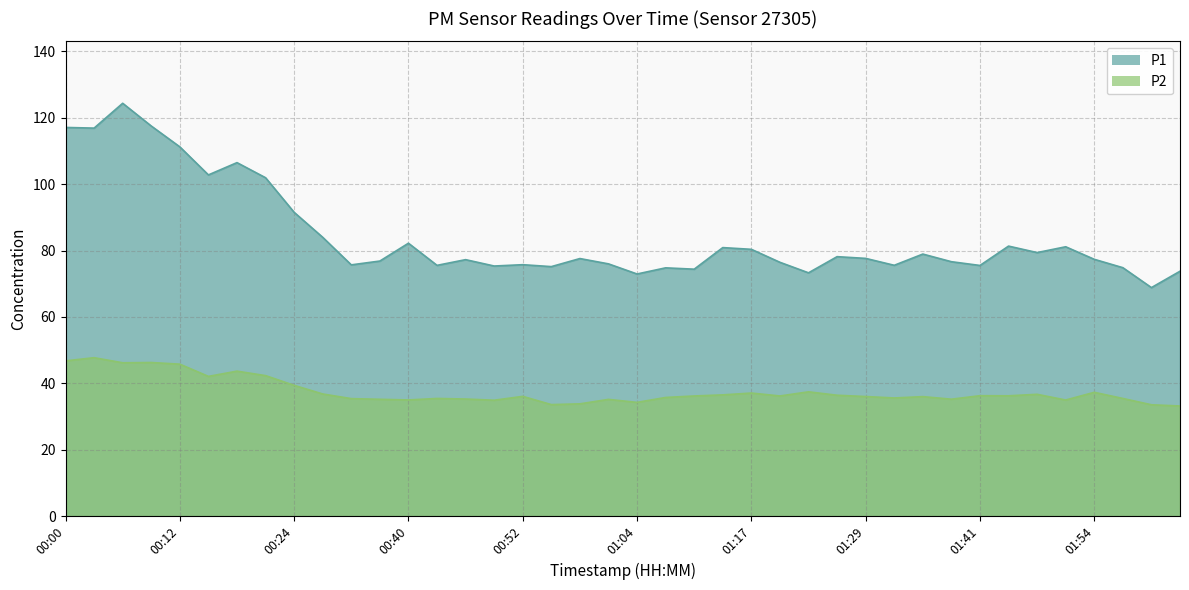

At how many categories does at least one series exceed 37?

40